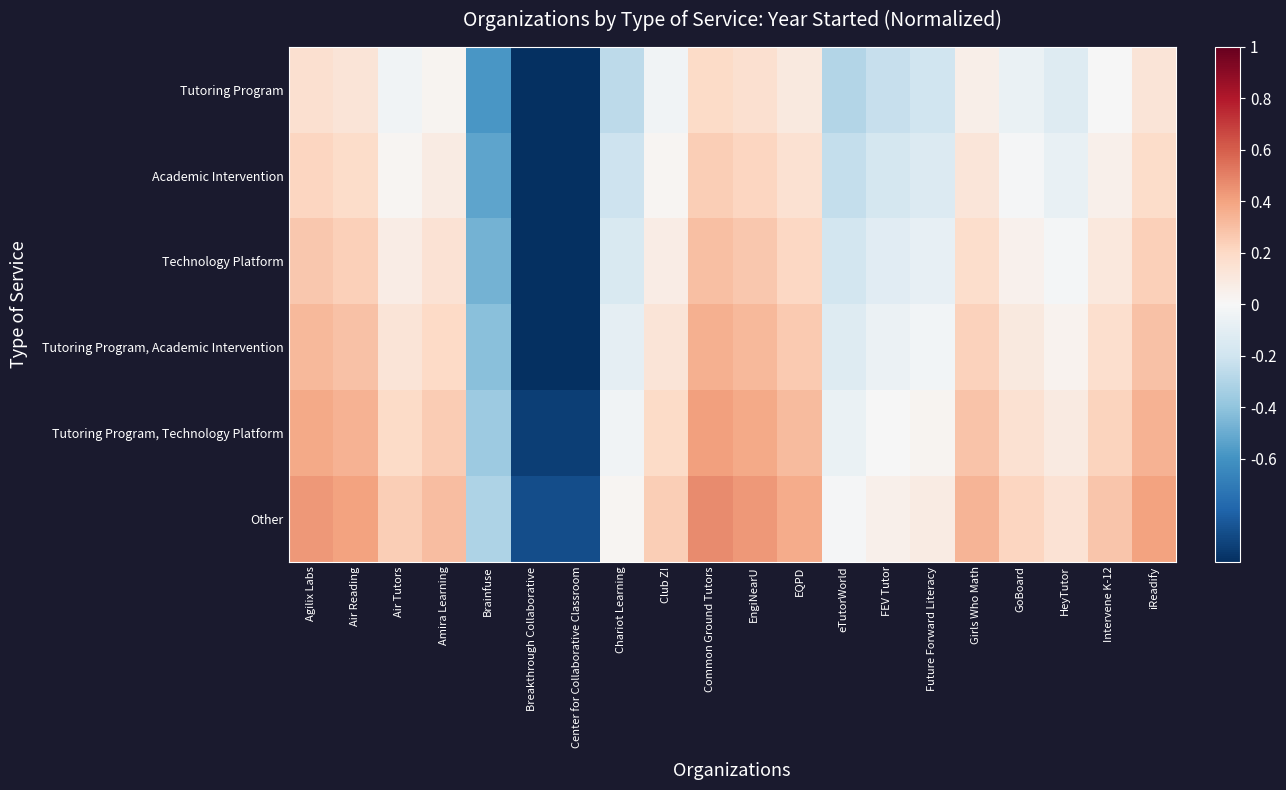

Rank the series at Girls Who Math from highest to lowest value.

Other, Tutoring Program, Technology Platform, Tutoring Program, Academic Intervention, Technology Platform, Academic Intervention, Tutoring Program